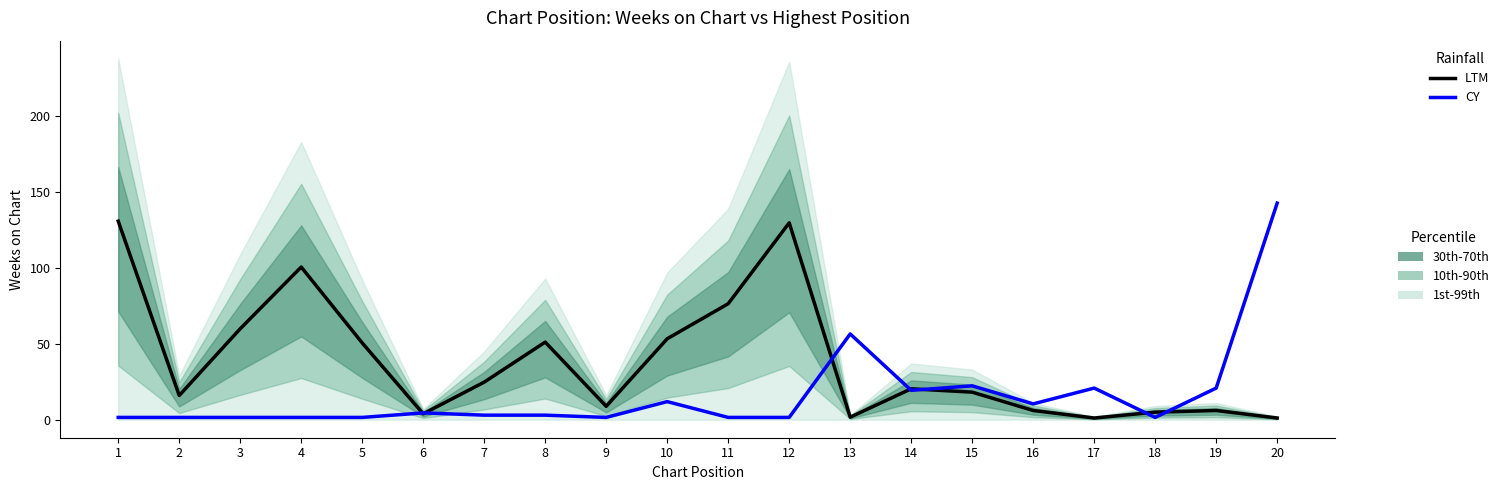

How many lines are shown in the chart?

2